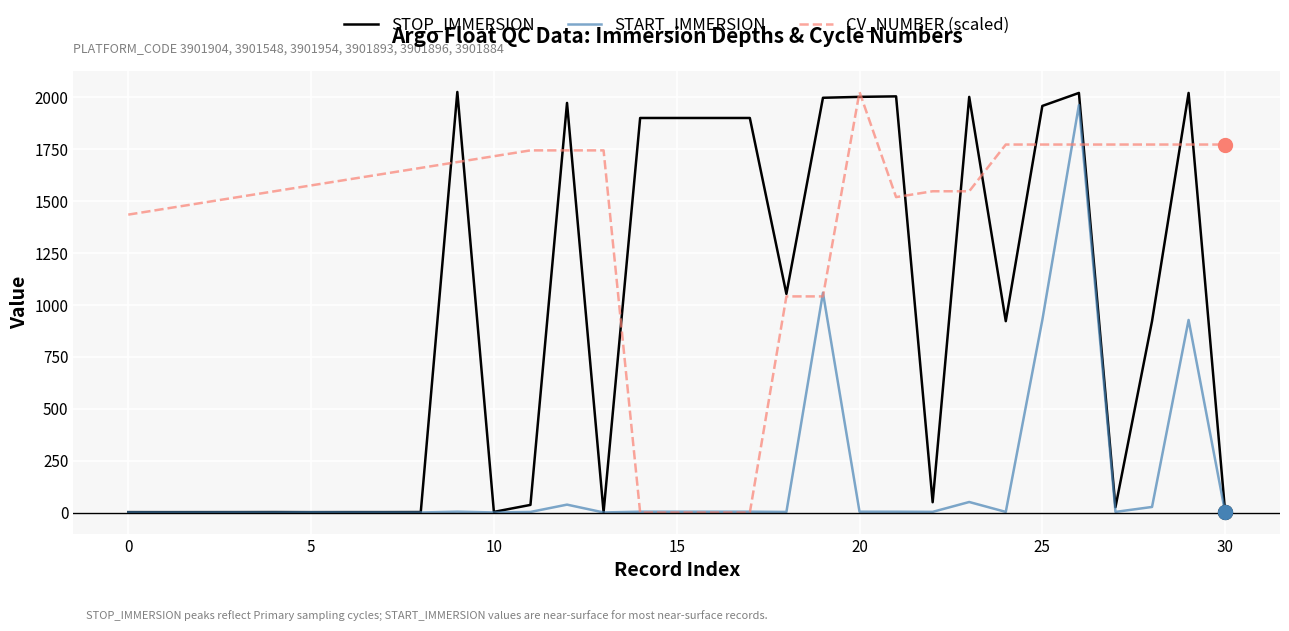

Which series has the largest total across all categories?

CV_NUMBER (scaled)